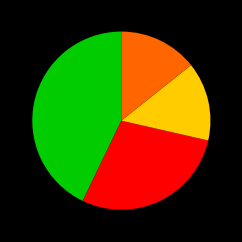

Does any single category account for the majority?

No